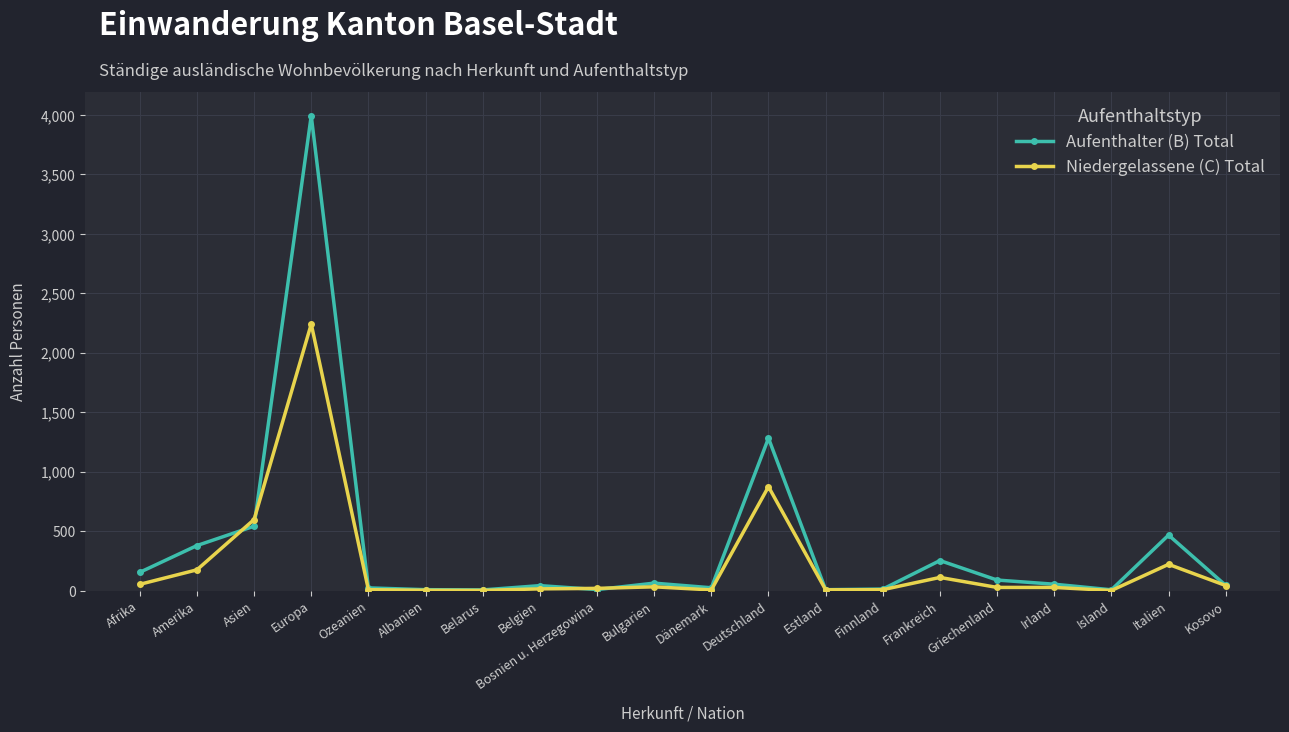

True or false: Niedergelassene (C) Total has more than 0 interior local peaks.

True